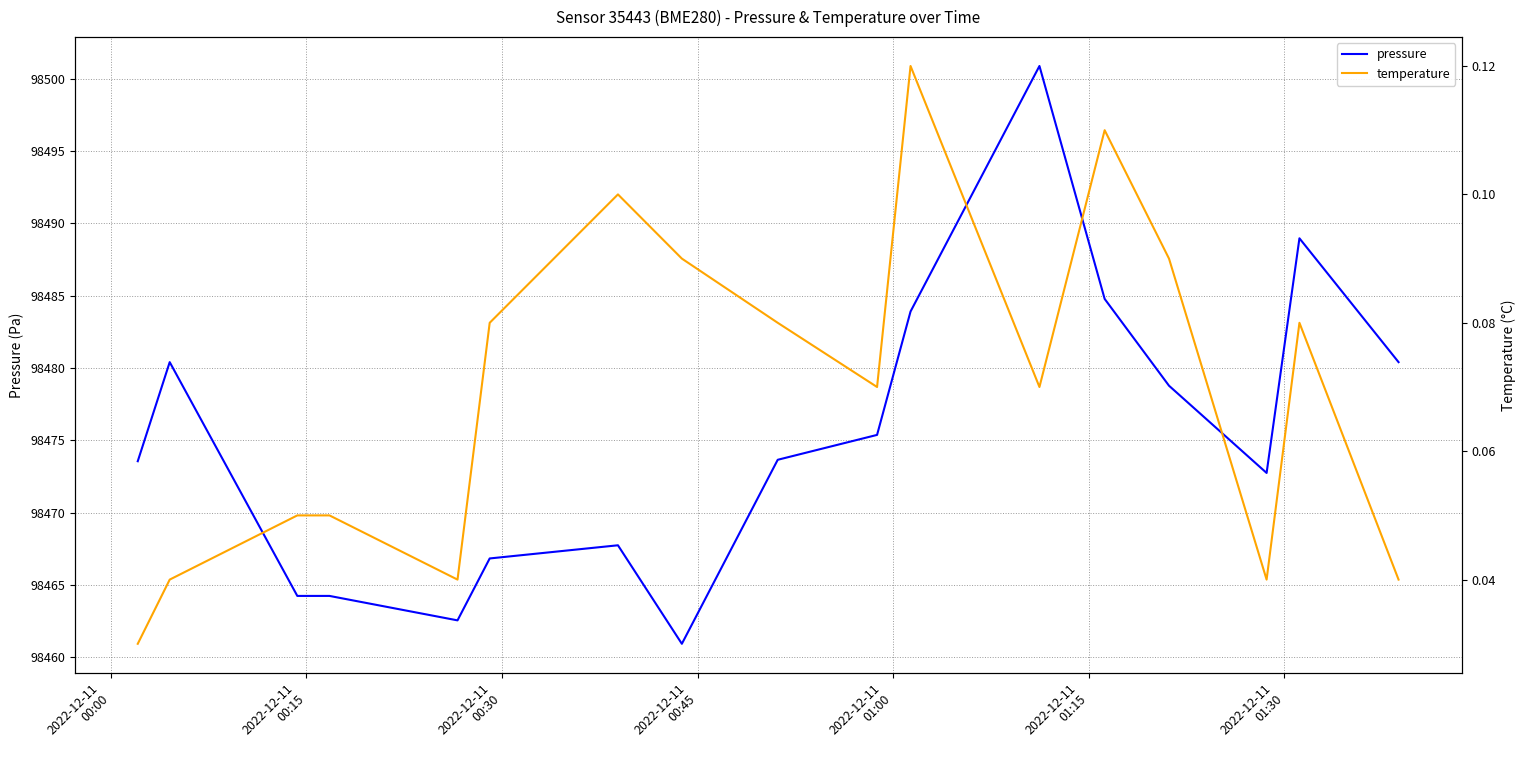

True or false: pressure and temperature intersect in this chart.

False